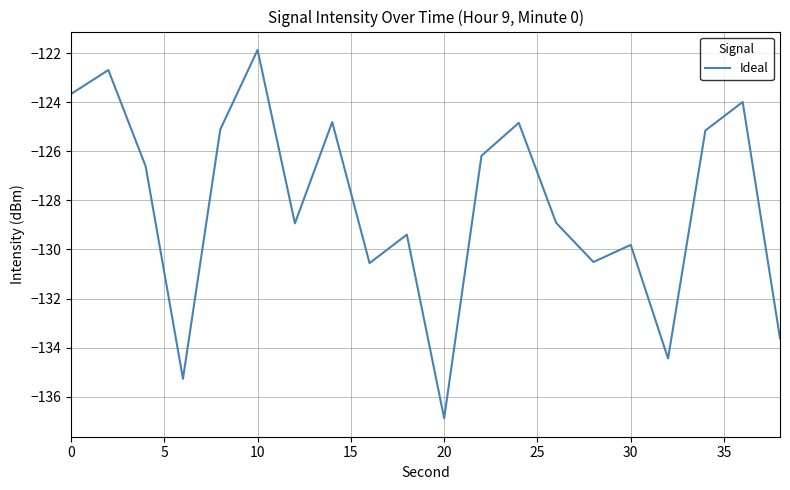

What is the difference between the maximum and minimum values?

15.0